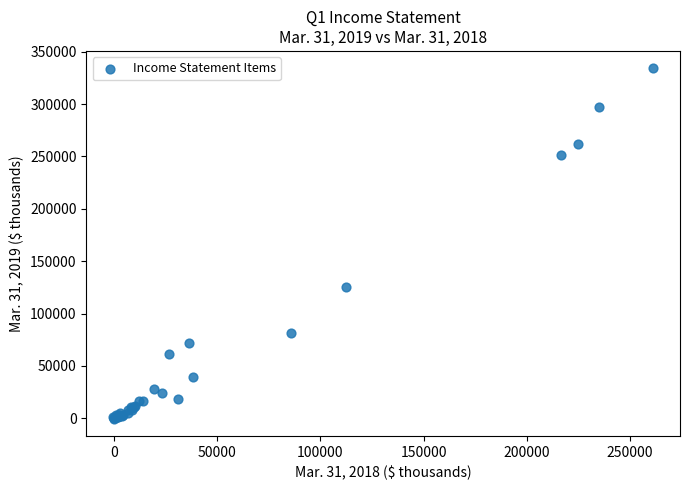

What Y value in the scatter plot is closest to 166899?

125723